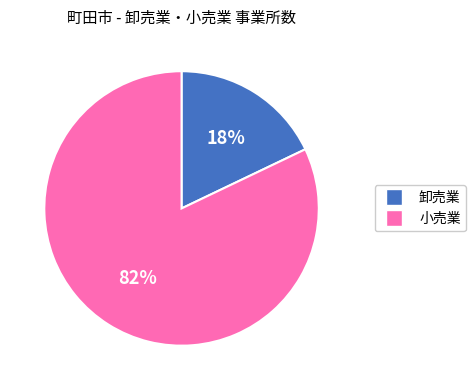

Is there a majority slice in this chart?

Yes